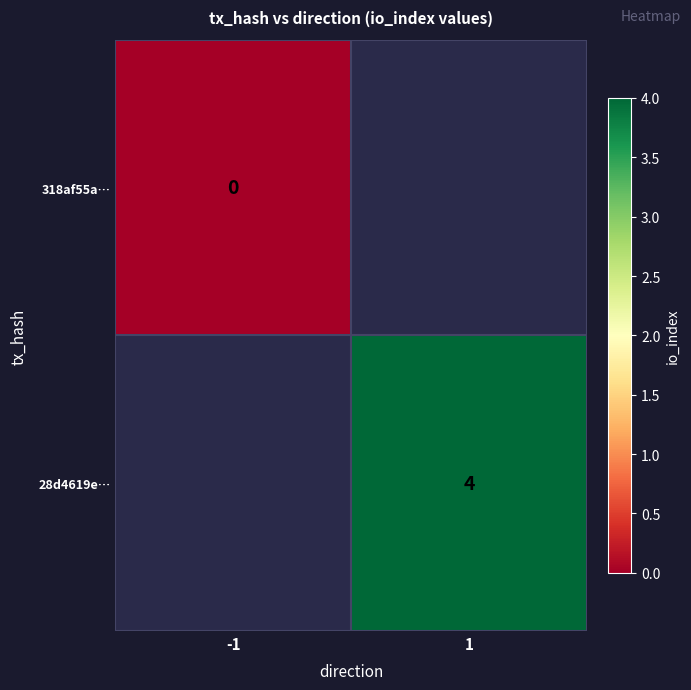

The value of 28d4619e… at 1 is 7. True or false?

False